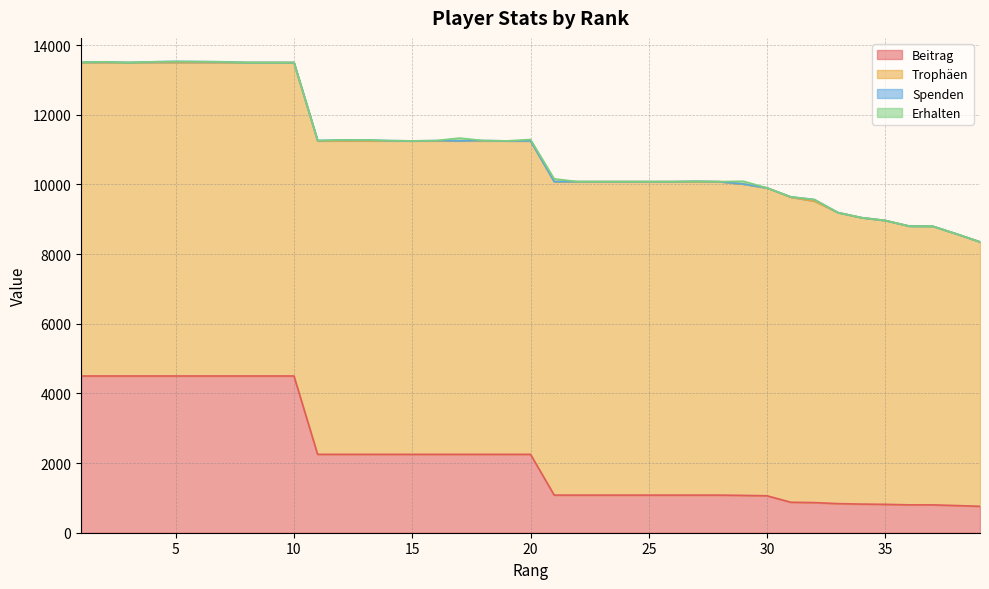

Where is the first local minimum for Spenden?

3